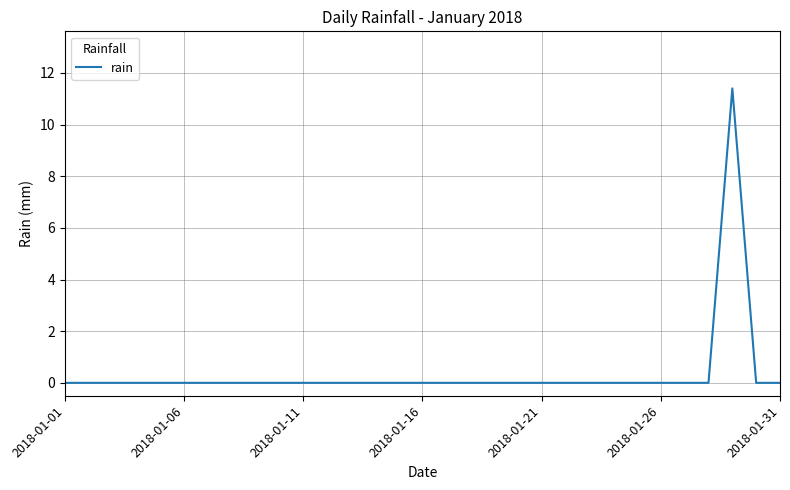

How many lines are shown in the chart?

1